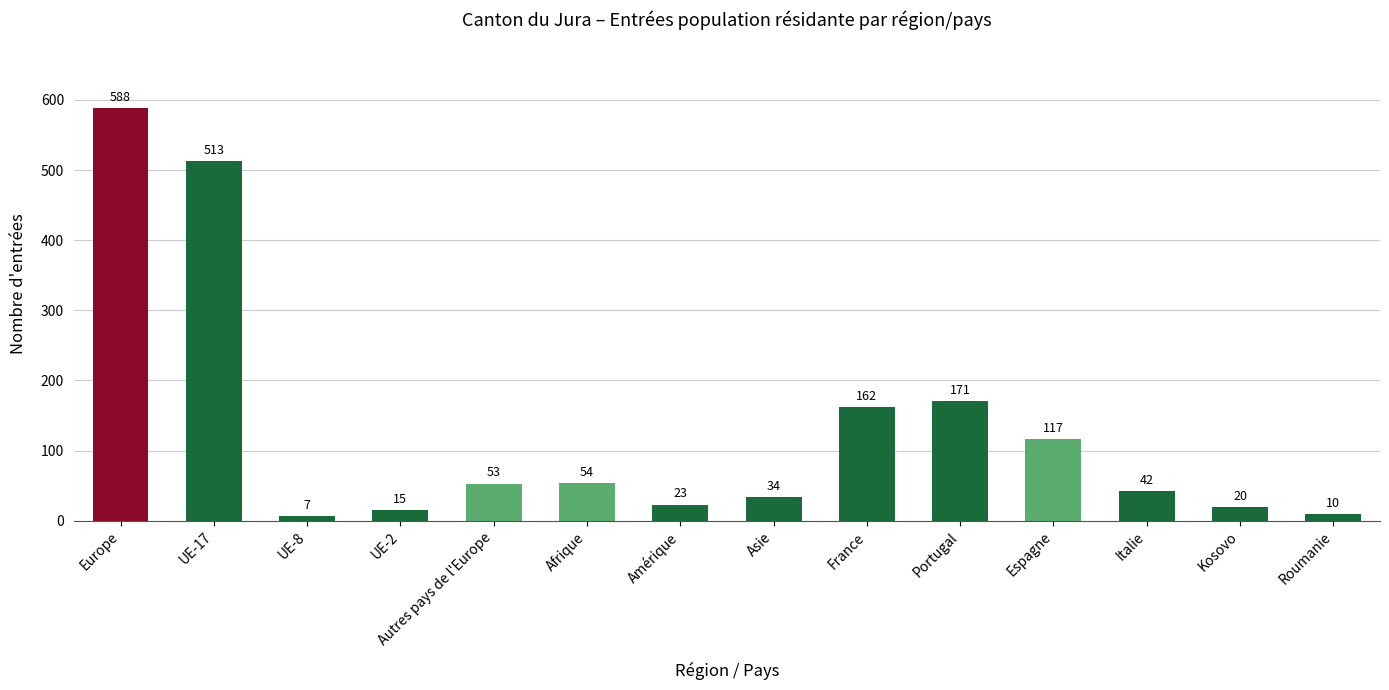

What is the label of the 10th bar from the right?

Autres pays de l'Europe